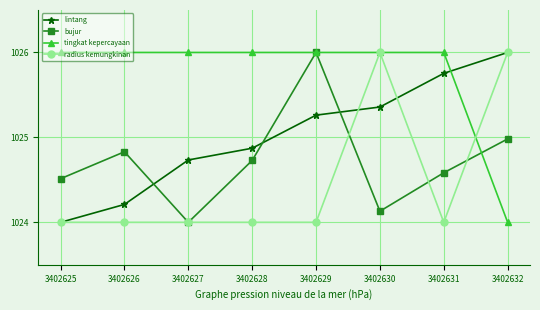

True or false: lintang has more than 1 interior local peaks.

False